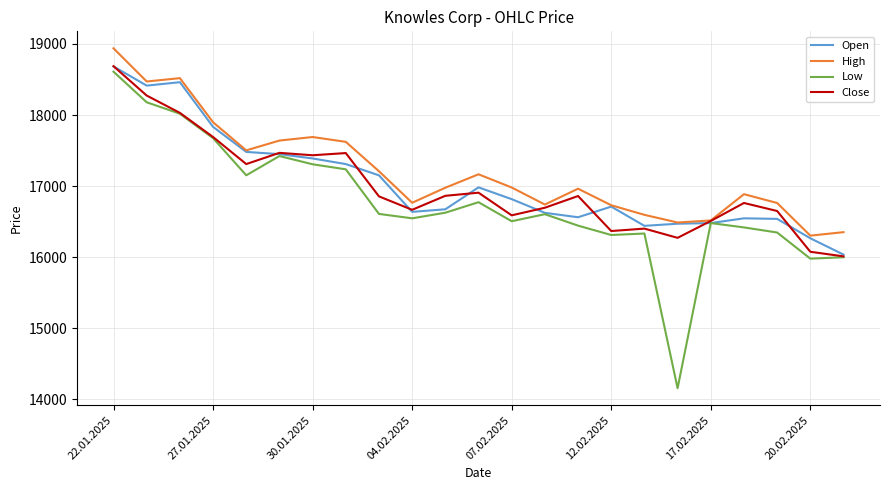

What is the lowest value of the Open series?

16034